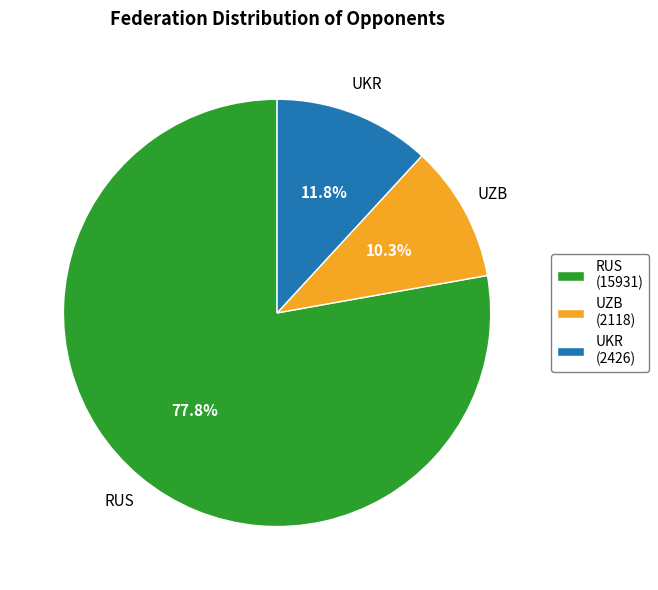

Approximately how many times larger is the value at UKR (2426) compared to UZB (2118)?

1.1